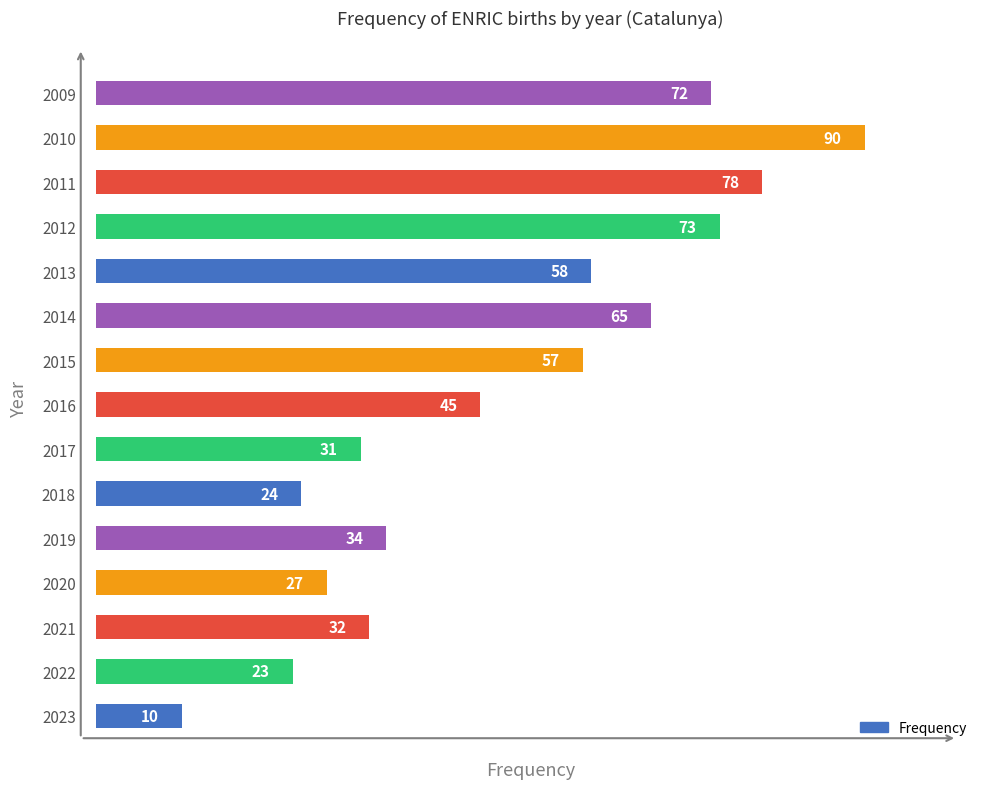

Reading top to bottom, what are all the values shown in this chart?

72	90	78	73	58	65	57	45	31	24	34	27	32	23	10